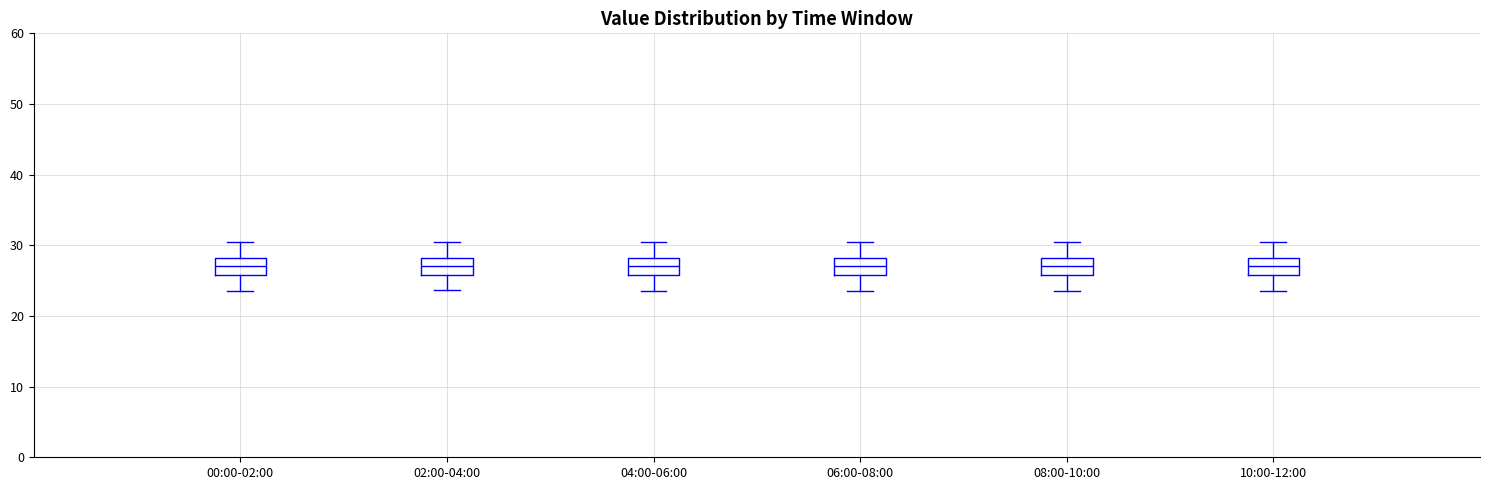

Where is the lower edge of the box for 10:00-12:00 on the y-axis? The values are not printed on the chart, so give them approximately, as read against the axis.

26